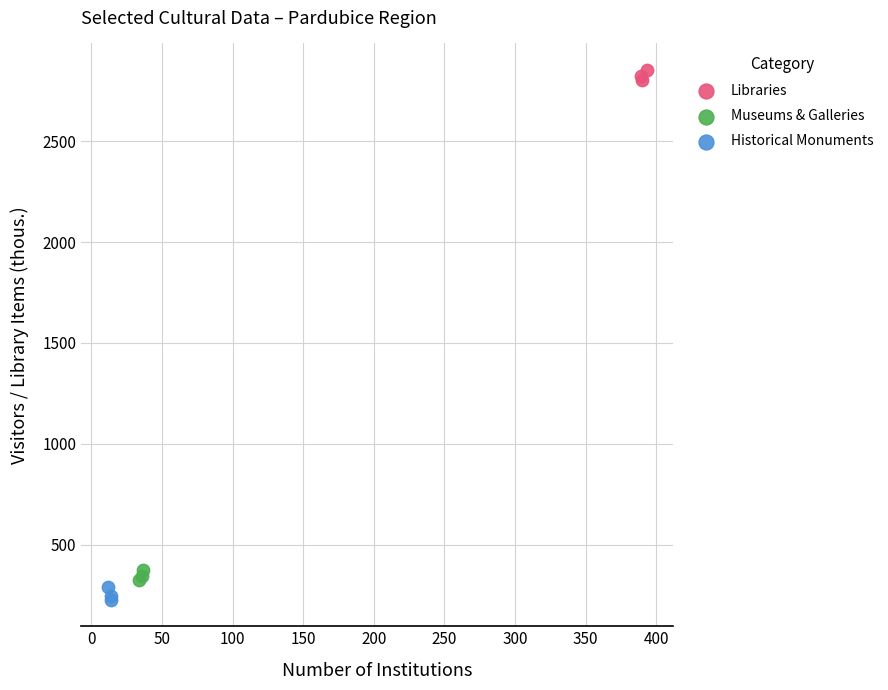

Which series reaches the maximum Y coordinate?

Libraries